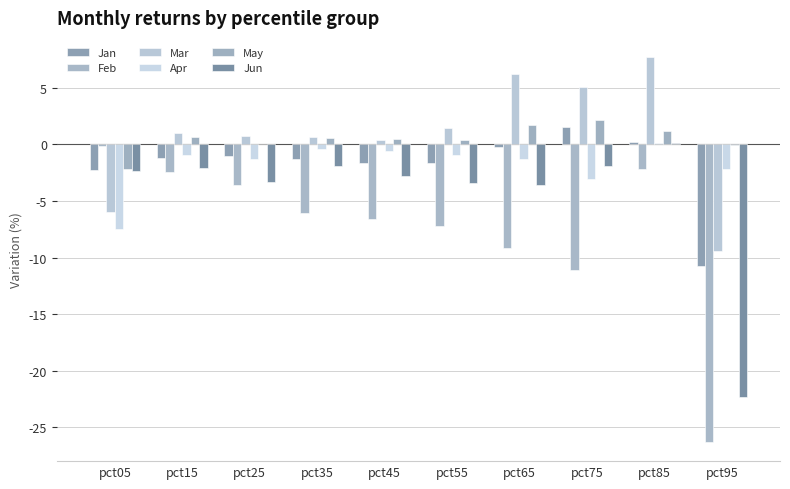

Reading left to right, list all the values displayed in this chart.

Jan: -2.3	-1.2	-1.0	-1.3	-1.6	-1.7	-0.2	1.6	0.2	-10.7
Feb: -0.1	-2.4	-3.6	-6.1	-6.6	-7.2	-9.2	-11.1	-2.2	-26.3
Mar: -6.0	1.0	0.7	0.7	0.4	1.5	6.2	5.1	7.7	-9.5
Apr: -7.5	-0.9	-1.3	-0.4	-0.6	-0.9	-1.3	-3.1	0.2	-2.1
May: -2.2	0.7	0.0	0.6	0.5	0.4	1.8	2.2	1.2	-0.1
Jun: -2.4	-2.0	-3.3	-1.9	-2.8	-3.4	-3.6	-1.9	0.2	-22.3